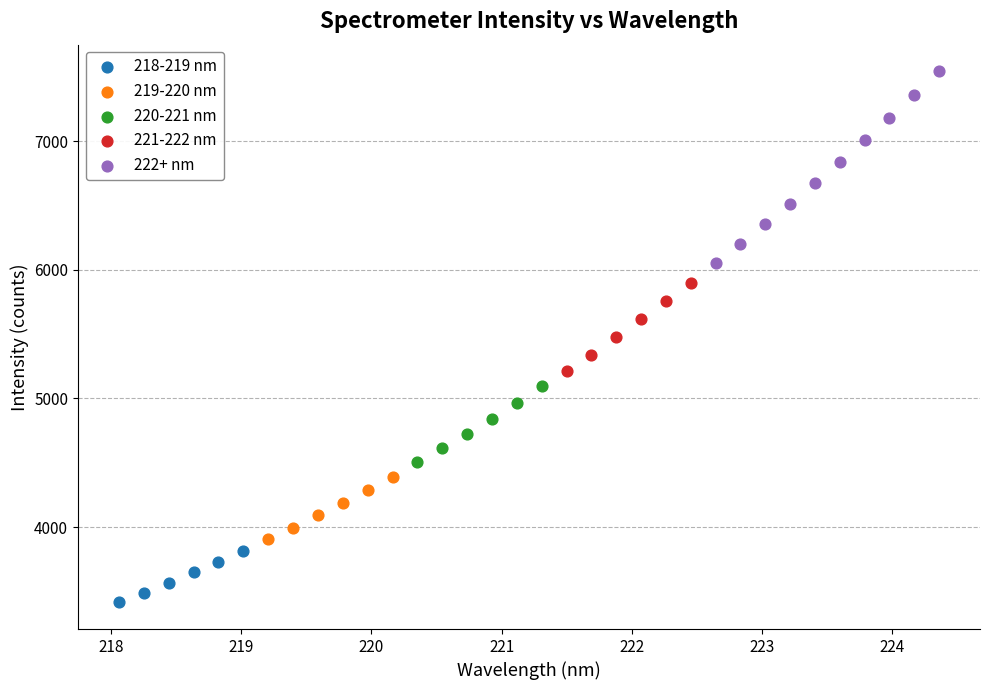

Which series has the largest Y range (max minus min)?

222+ nm